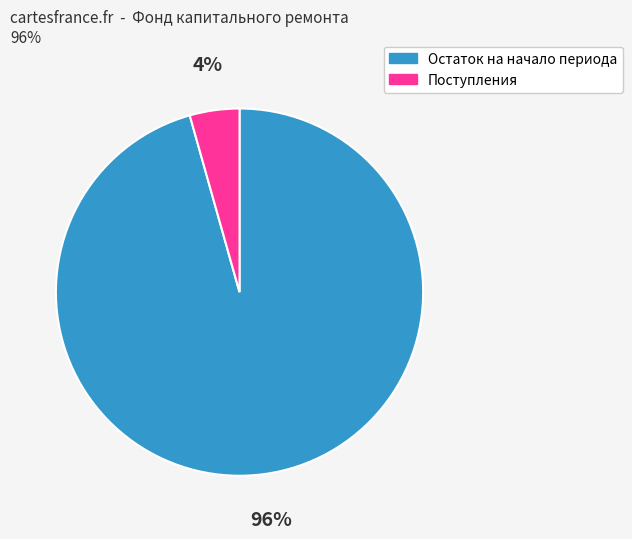

Which slice is the smallest?

Поступления